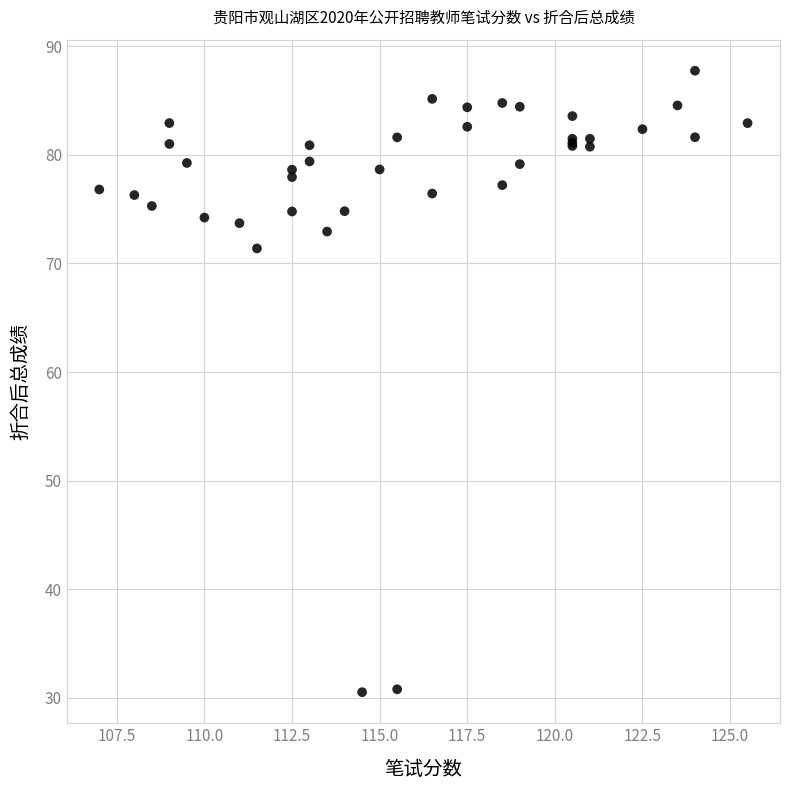

What Y value in the scatter plot is closest to 59?

71.4